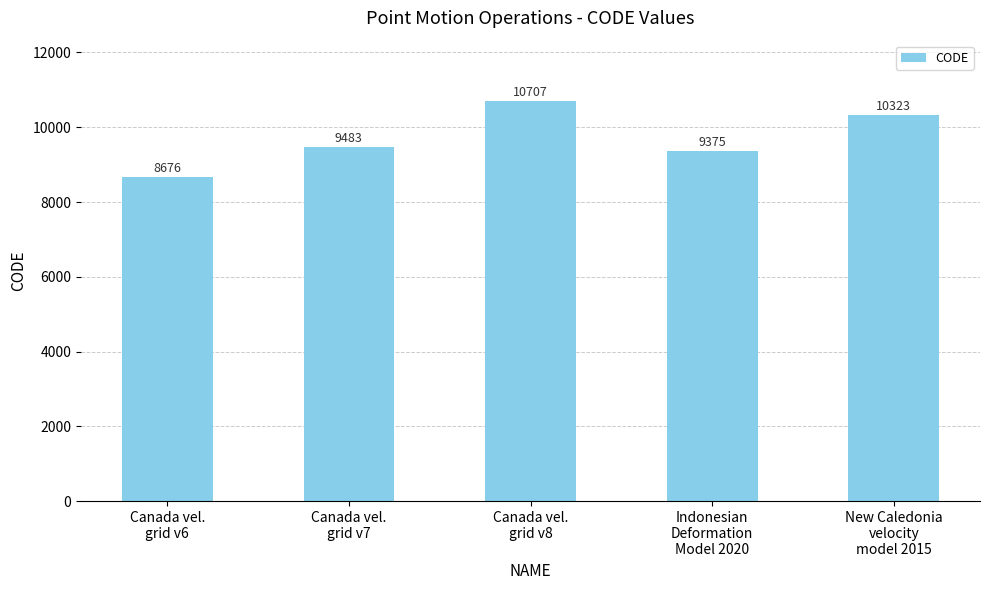

Rank the categories by value from highest to lowest.

Canada vel.
grid v8, New Caledonia
velocity
model 2015, Canada vel.
grid v7, Indonesian
Deformation
Model 2020, Canada vel.
grid v6